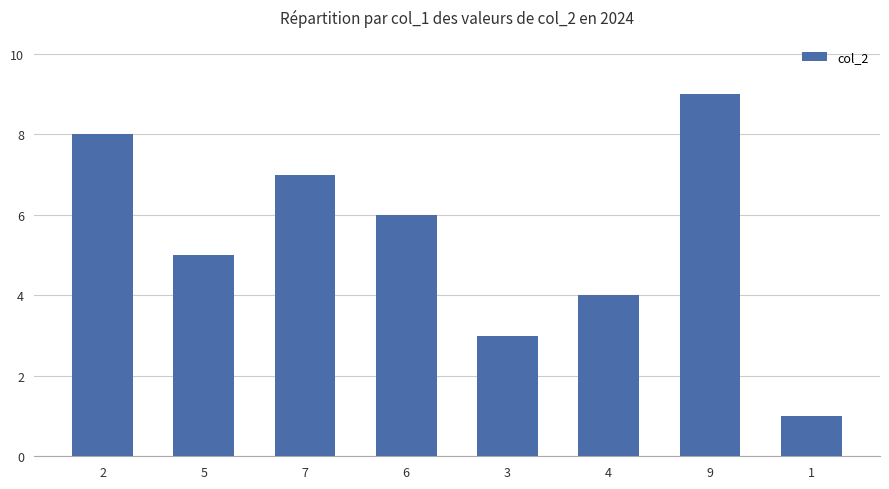

Count the number of data series in this chart.

1